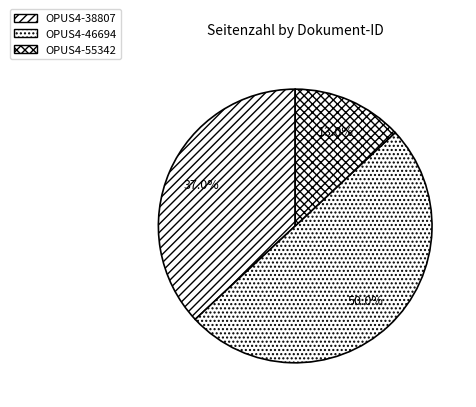

Is OPUS4-55342 the majority of the pie?

No